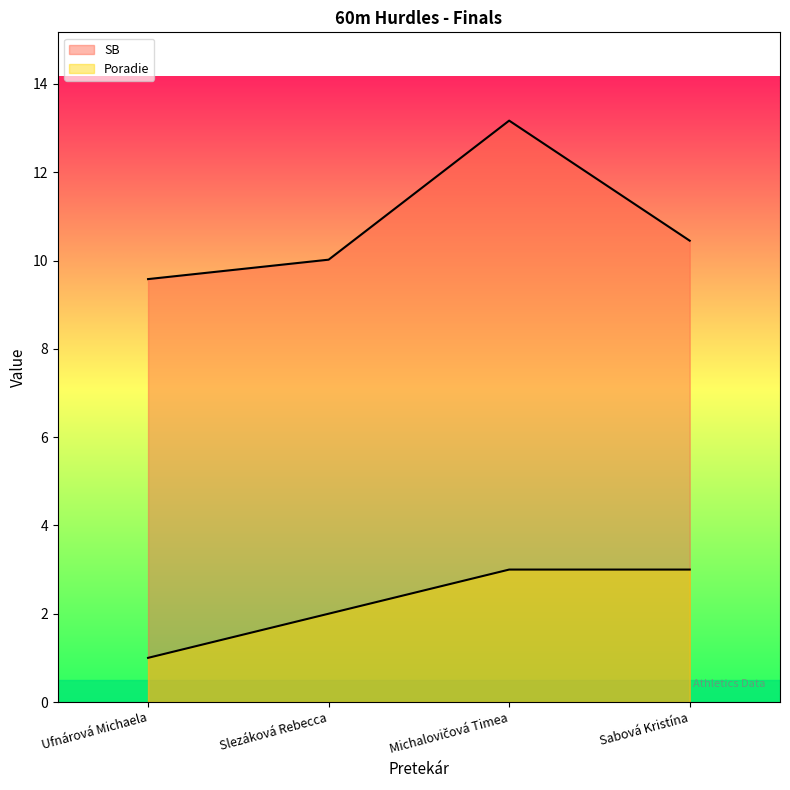

Does the chart display data point markers on the line(s)?

No